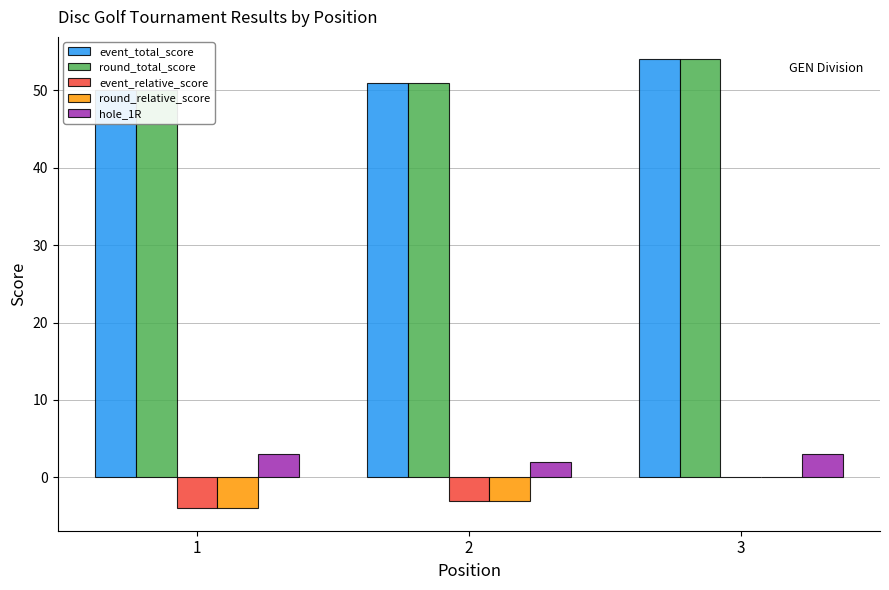

Which series has the largest total across all categories?

event_total_score